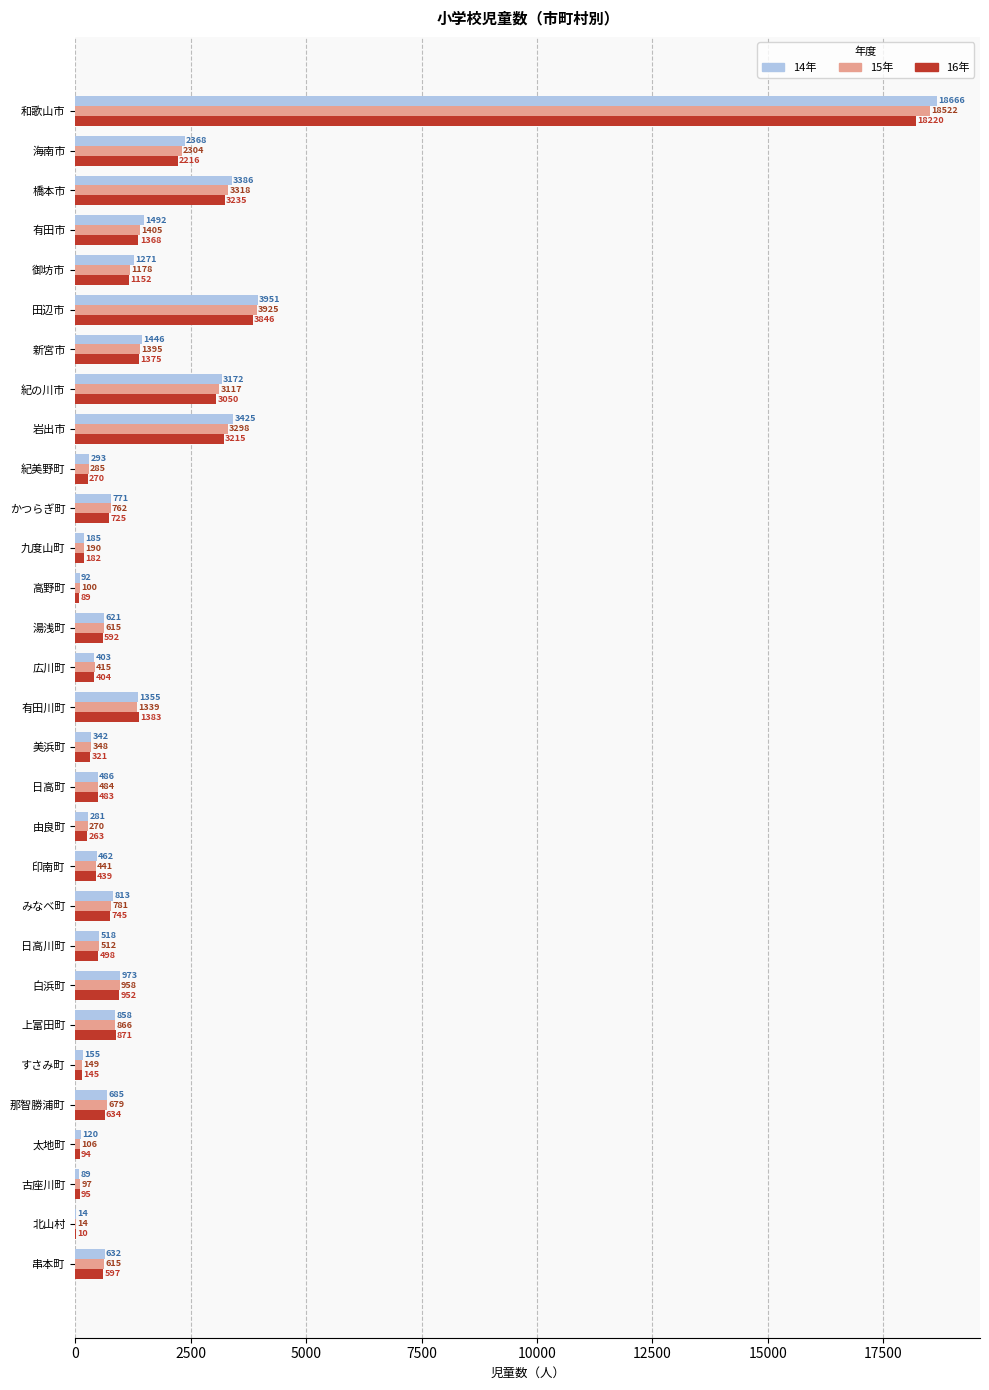

What is the sum of all 14年 values?

49325